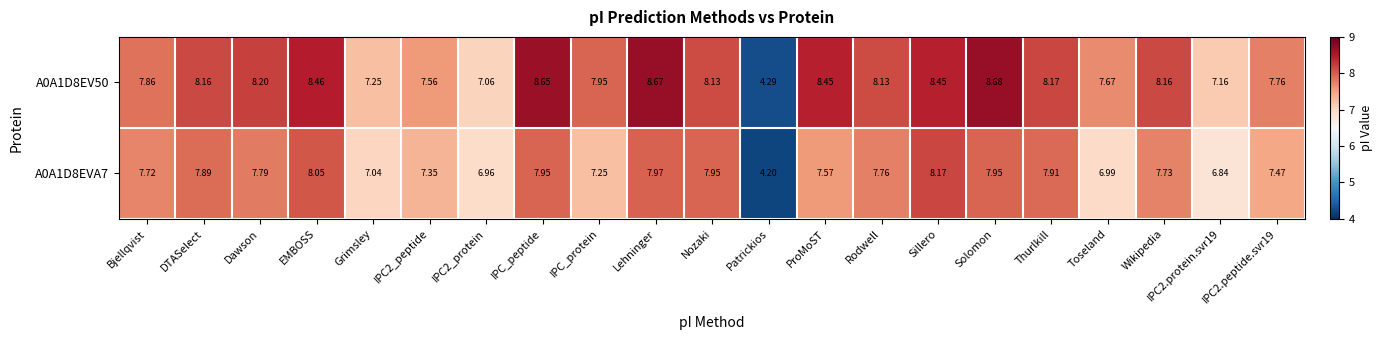

Which label corresponds to the largest value in the chart?

Solomon